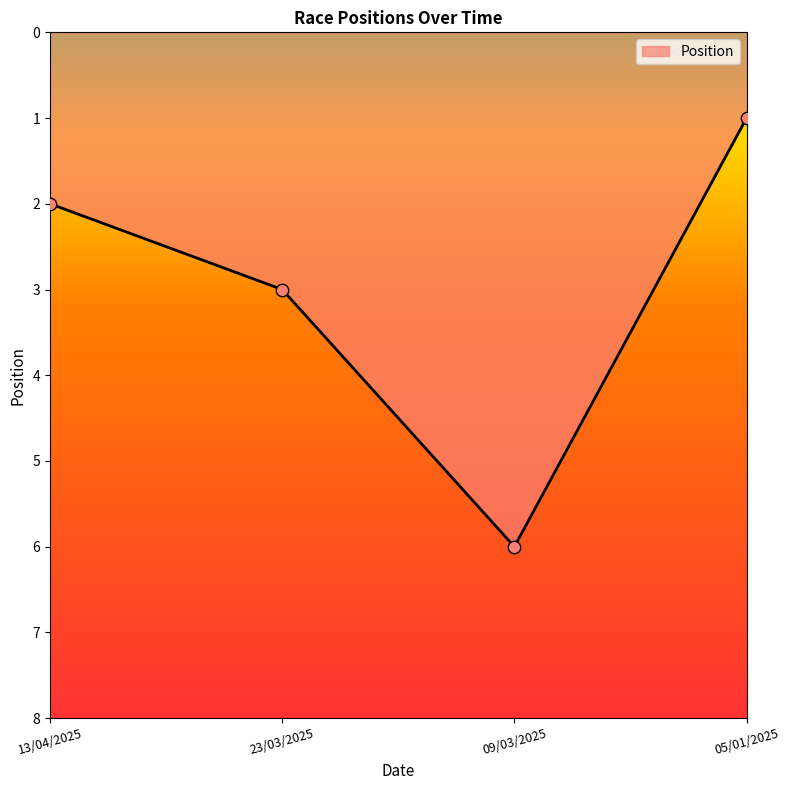

What is the change in value from 13/04/2025 to 09/03/2025?

+4